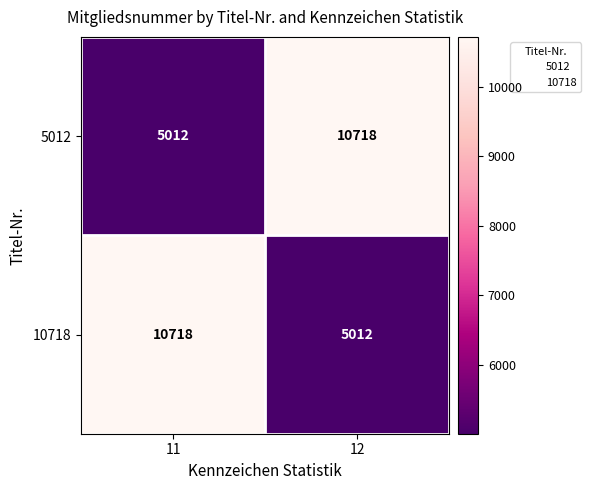

What is the total value across all series at 11?

15730